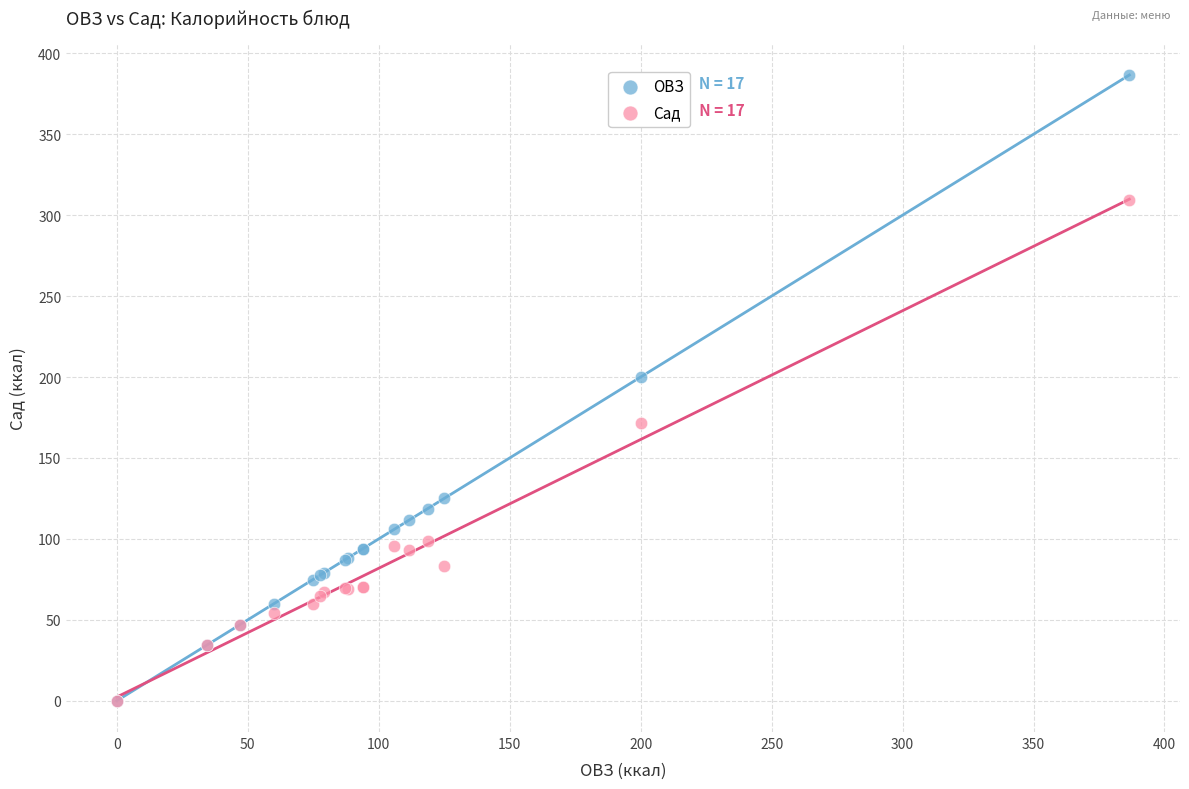

Across all series, what Y value is closest to 193?

200.2